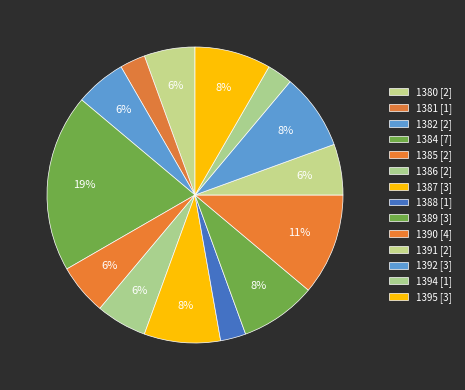

Is the sum of 1380 and 1395 greater than half?

No